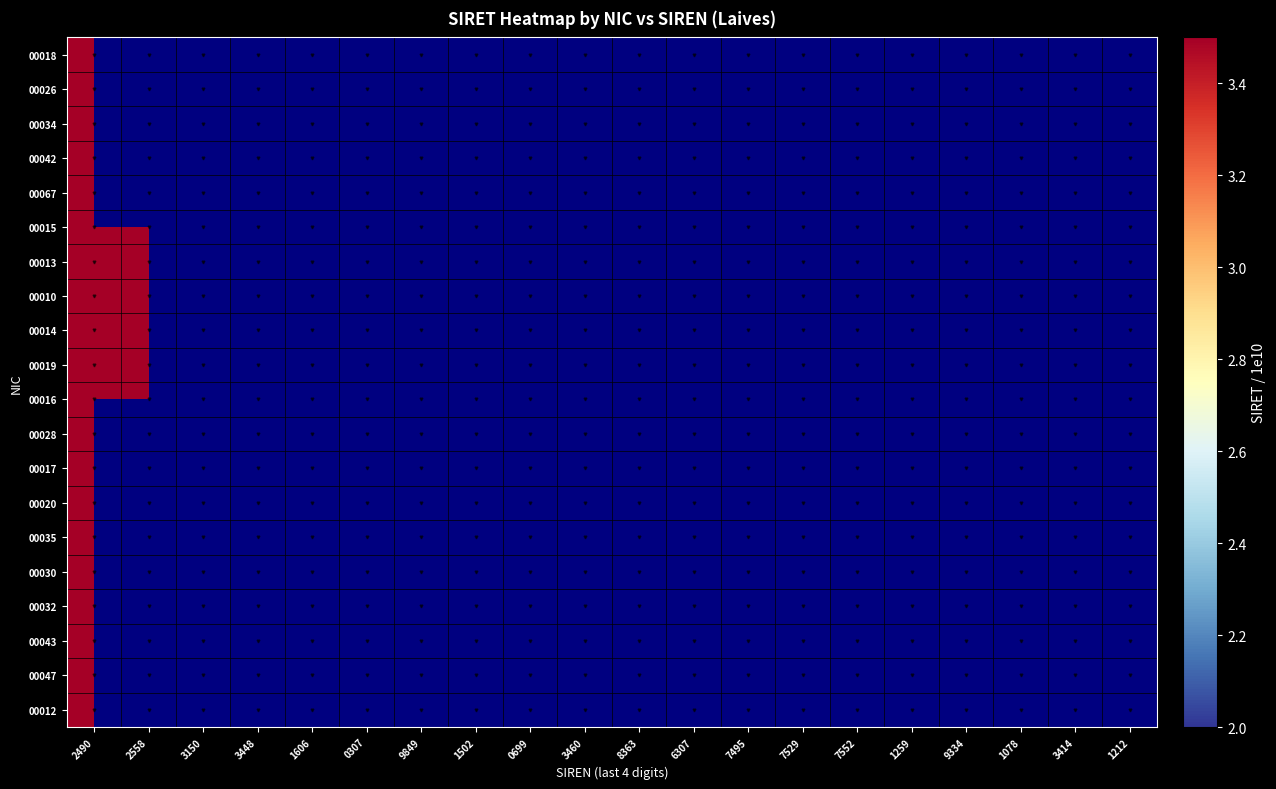

What is the smallest value displayed?

2171.0